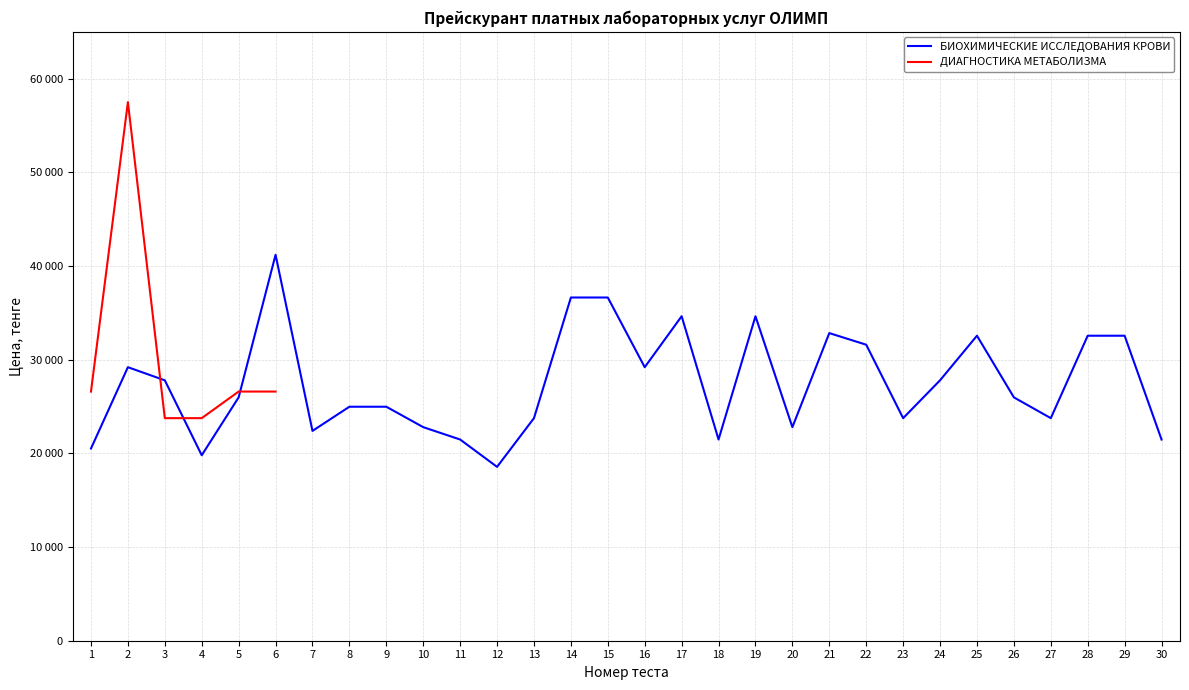

True or false: ДИАГНОСТИКА МЕТАБОЛИЗМА has more than 2 points higher than both neighbors.

False